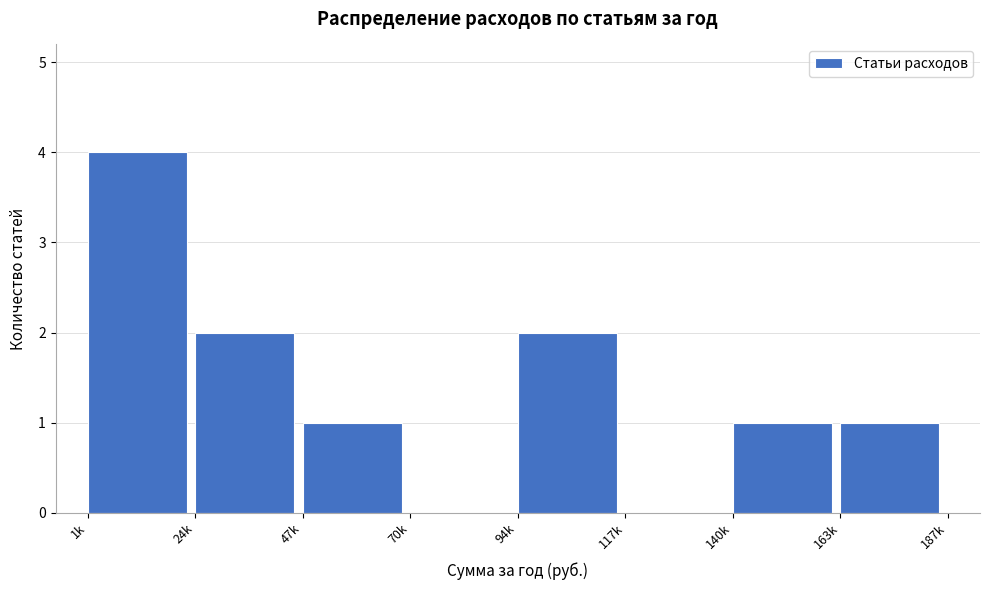

Reading left to right, what are all the values shown in this chart?

1k=4	24k=2	47k=1	70k=0	94k=2	117k=0	140k=1	163k=1